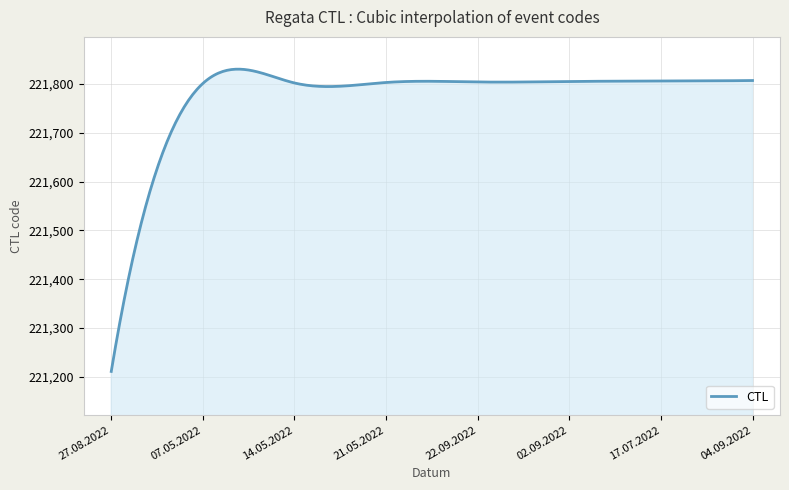

What is the difference between the maximum and minimum values?

619.3